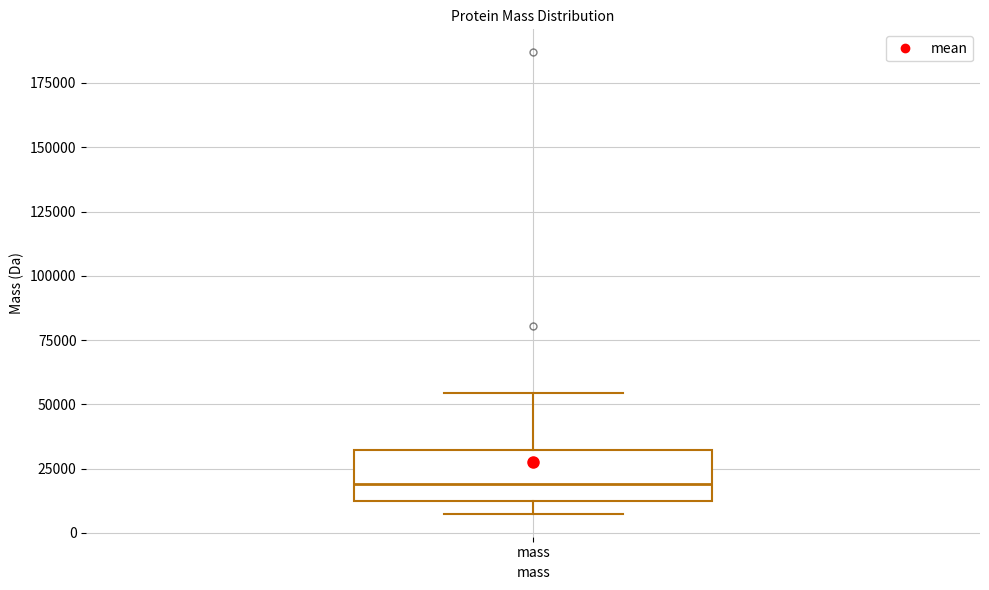

Where does the upper whisker of the box for mass end on the y-axis? The values are not printed on the chart, so give them approximately, as read against the axis.

55000